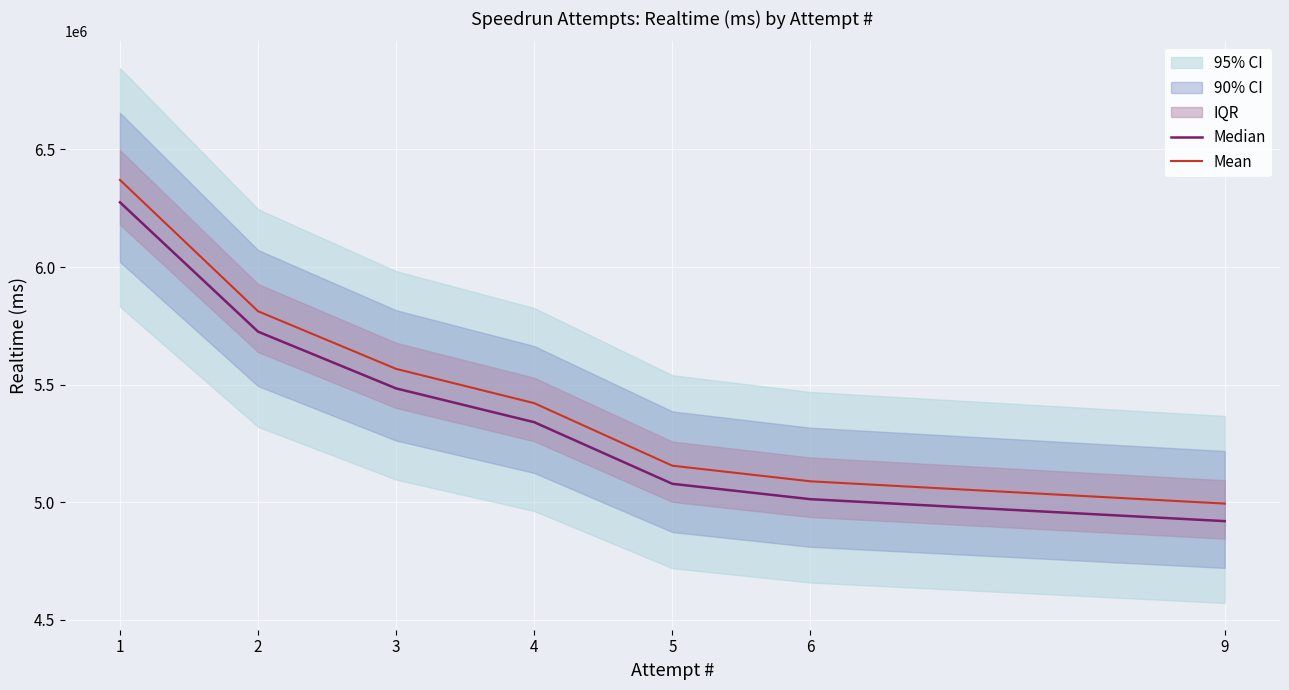

The value of Median at 1 is 6275468.4. True or false?

True